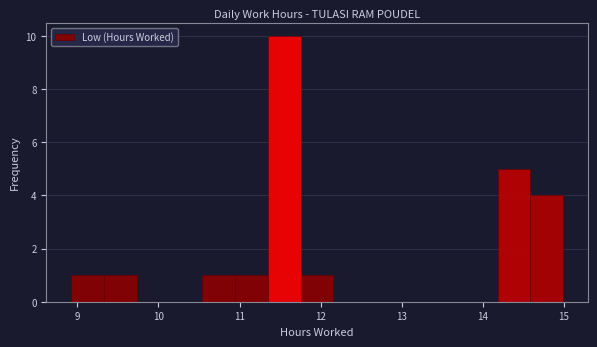

Over which range of the x-axis is the bar tallest?

11.3 to 11.8